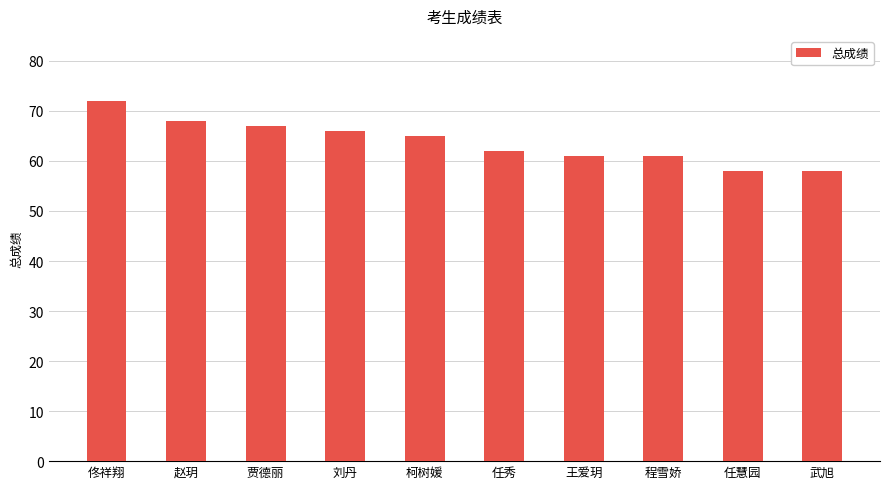

True or false: the data shows 110 at 佟祥翔.

False